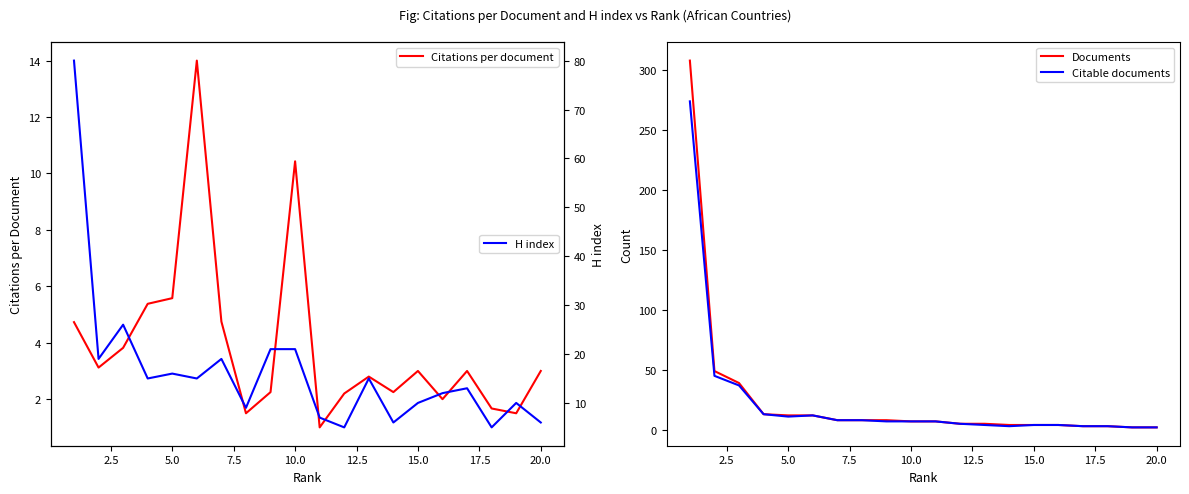

List the series in order of their peak value, highest first.

Documents, Citable documents, H index, Citations per document